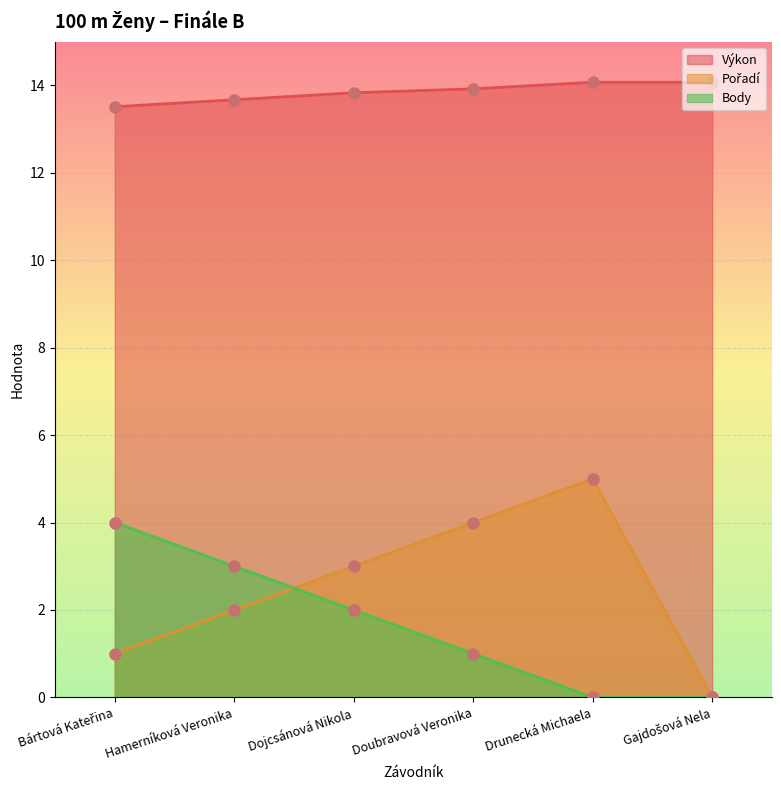

What are all the series names shown in the legend?

Výkon, Pořadí, Body